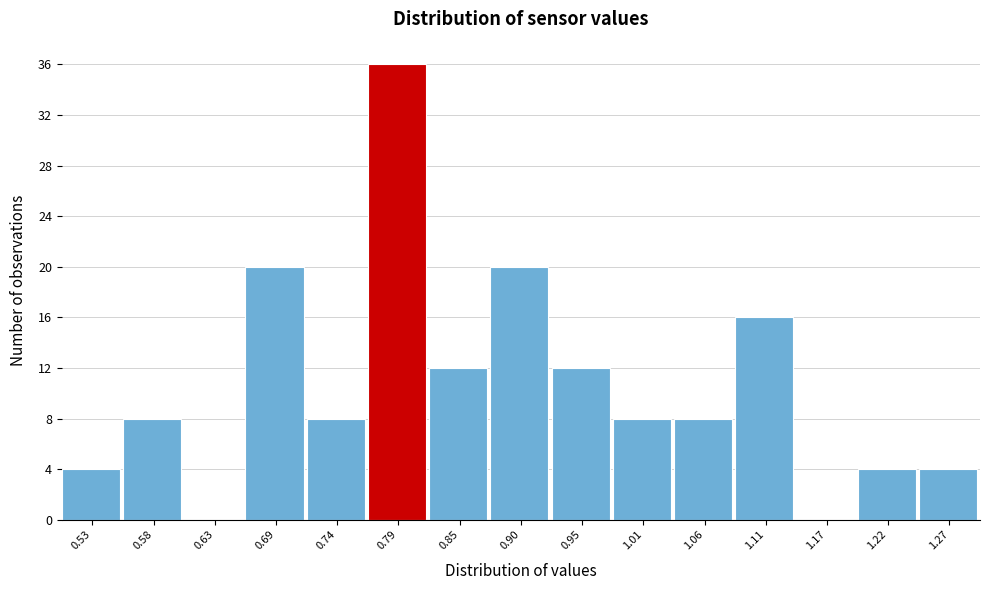

How tall is the bar that spans 0.77 to 0.82 on the x-axis? Neither the bar edges nor the heights are printed on the chart, so give them approximately, as read against the axes.

36